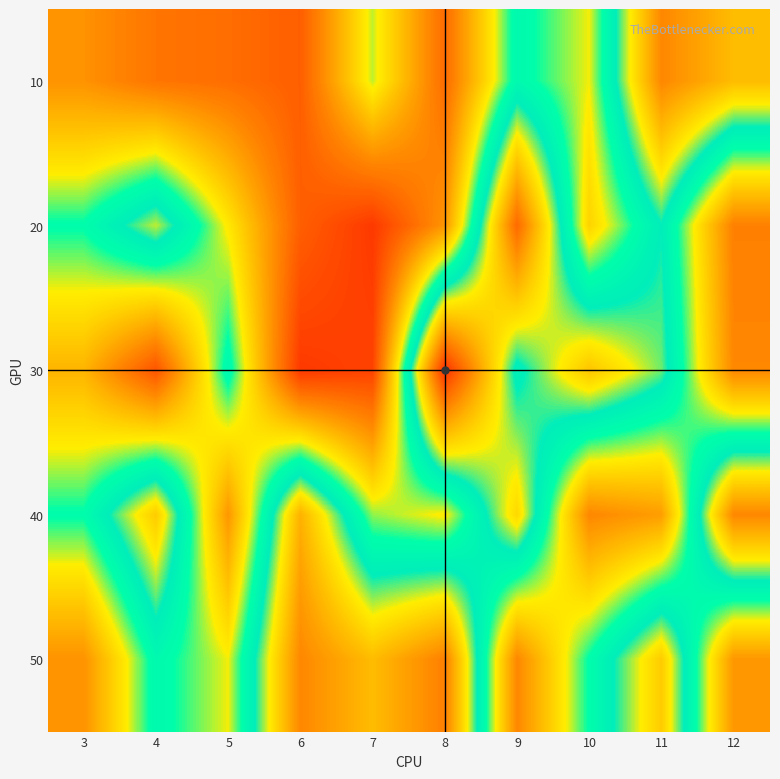

At 10, list the series in order from smallest to largest.

40, 20, 10, 50, 30